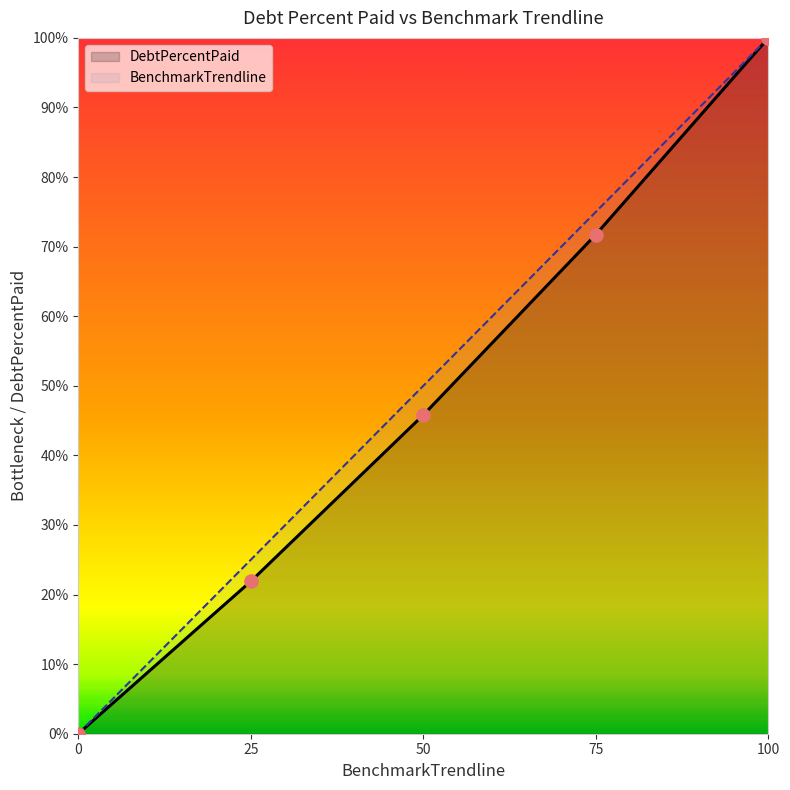

What are all the series names shown in the legend?

DebtPercentPaid, BenchmarkTrendline